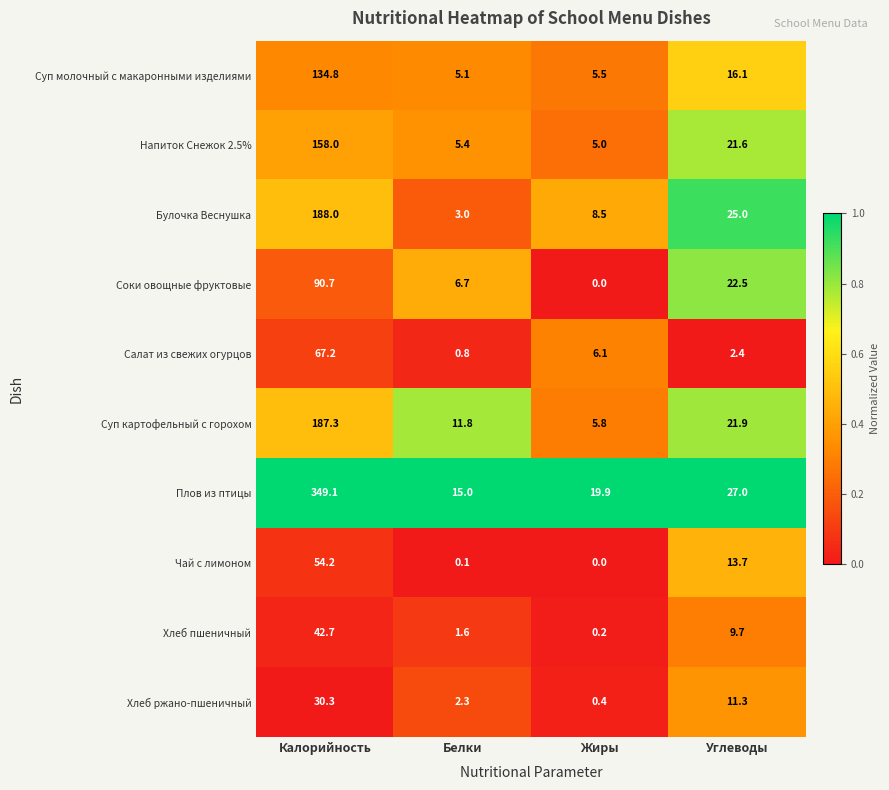

Read the Плов из птицы value at Углеводы.

27.0